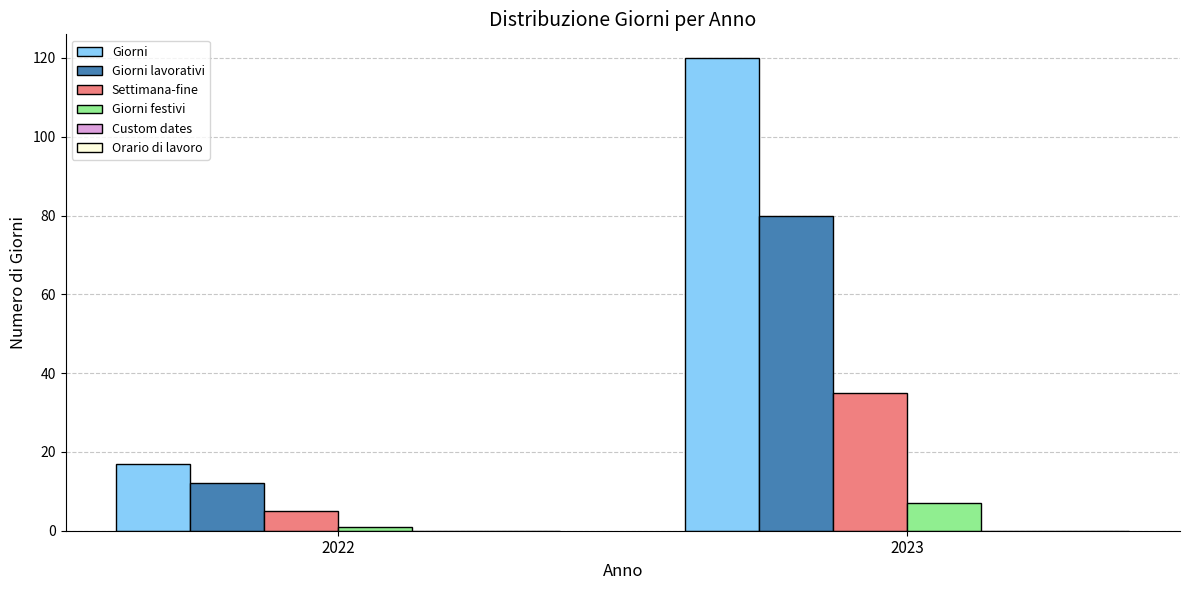

The value of Giorni at 2023 is 203. True or false?

False